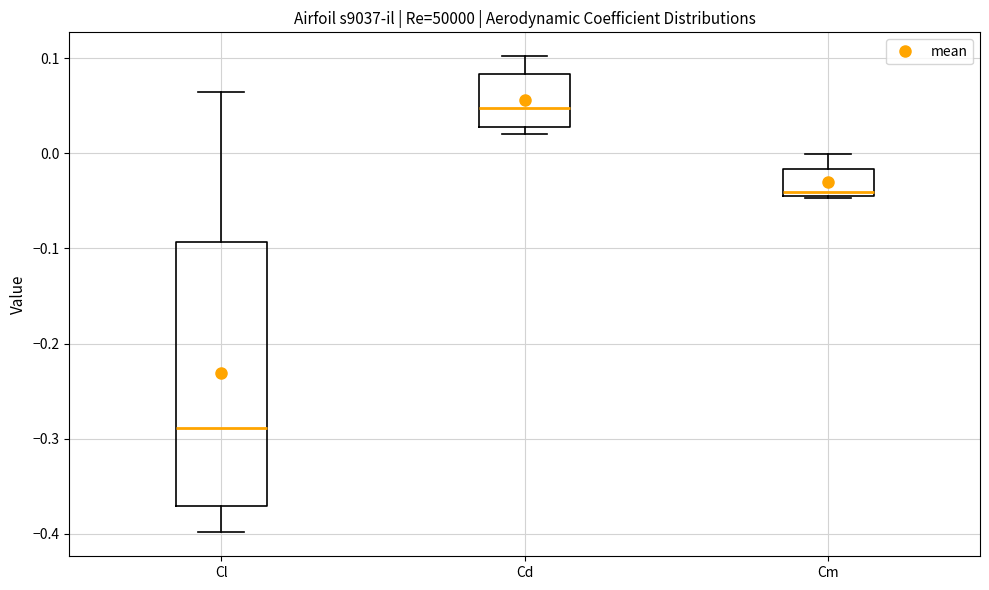

Reading left to right, transcribe this box plot: for each box, give where its median line is, the range the box spans, and where its two whiskers end, as read against the y-axis. The values are not printed on the chart, so give them approximately, as read against the axis.

Cl: median -0.29, box -0.37 to -0.09, whiskers -0.40 to 0.06
Cd: median 0.05, box 0.03 to 0.08, whiskers 0.02 to 0.10
Cm: median -0.04 (just above the box's lower edge), box -0.04 to -0.02, whiskers -0.05 to 0.00